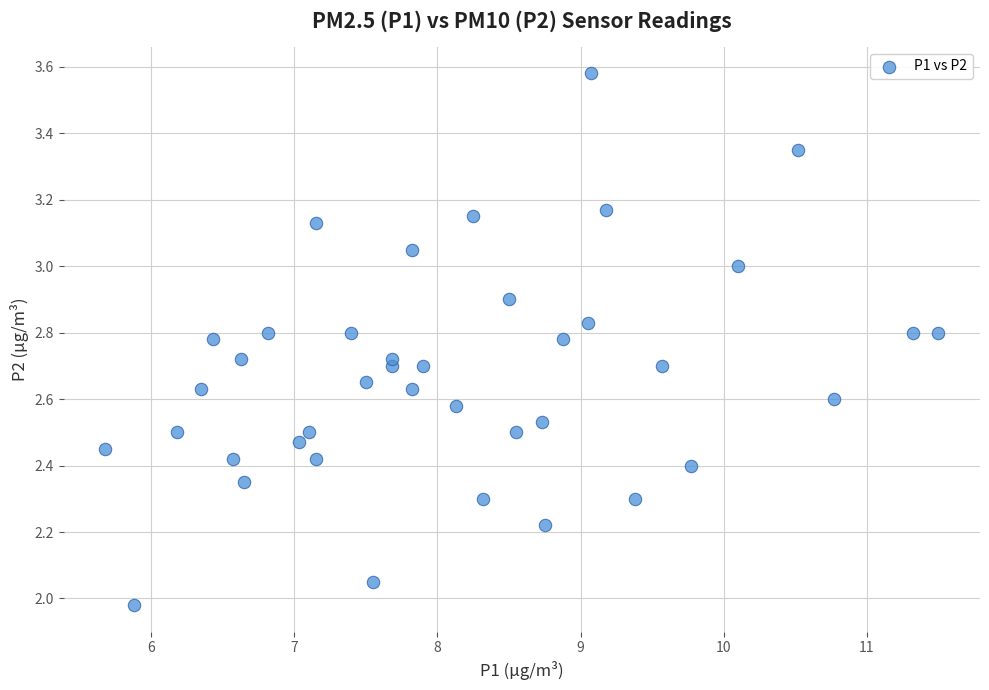

What is the range of X values (max minus min)?

5.8